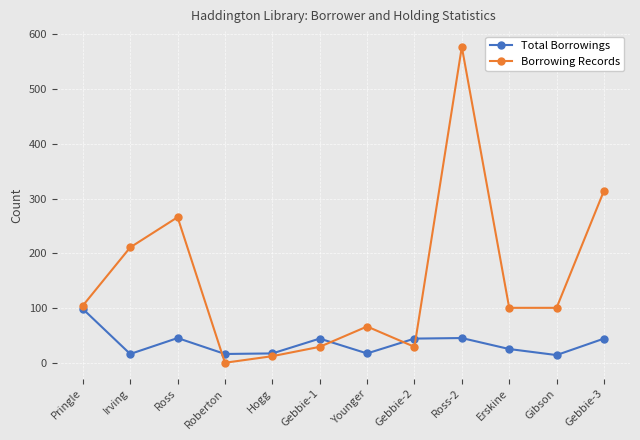

List the series in order of their peak value, highest first.

Borrowing Records, Total Borrowings